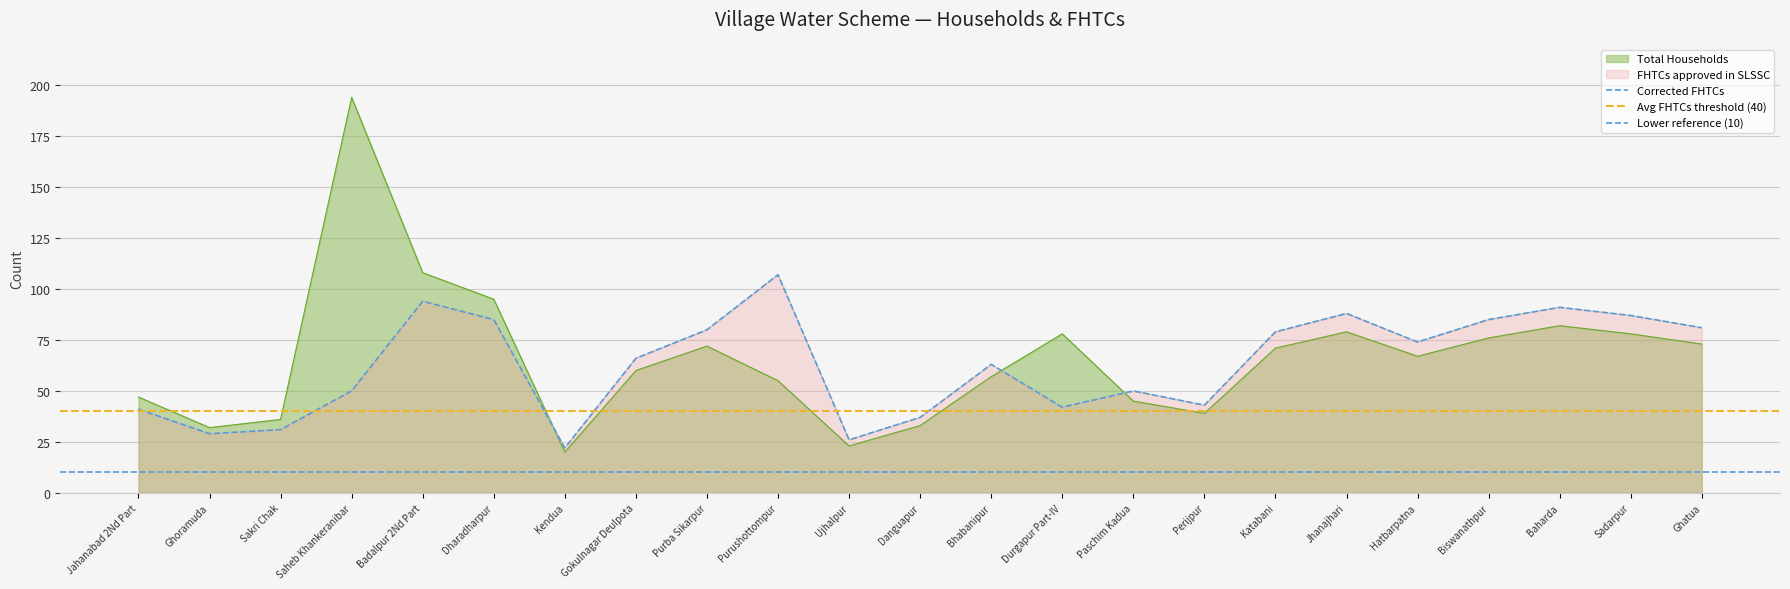

True or false: Total Households has a value of 23 at Sadarpur.

False